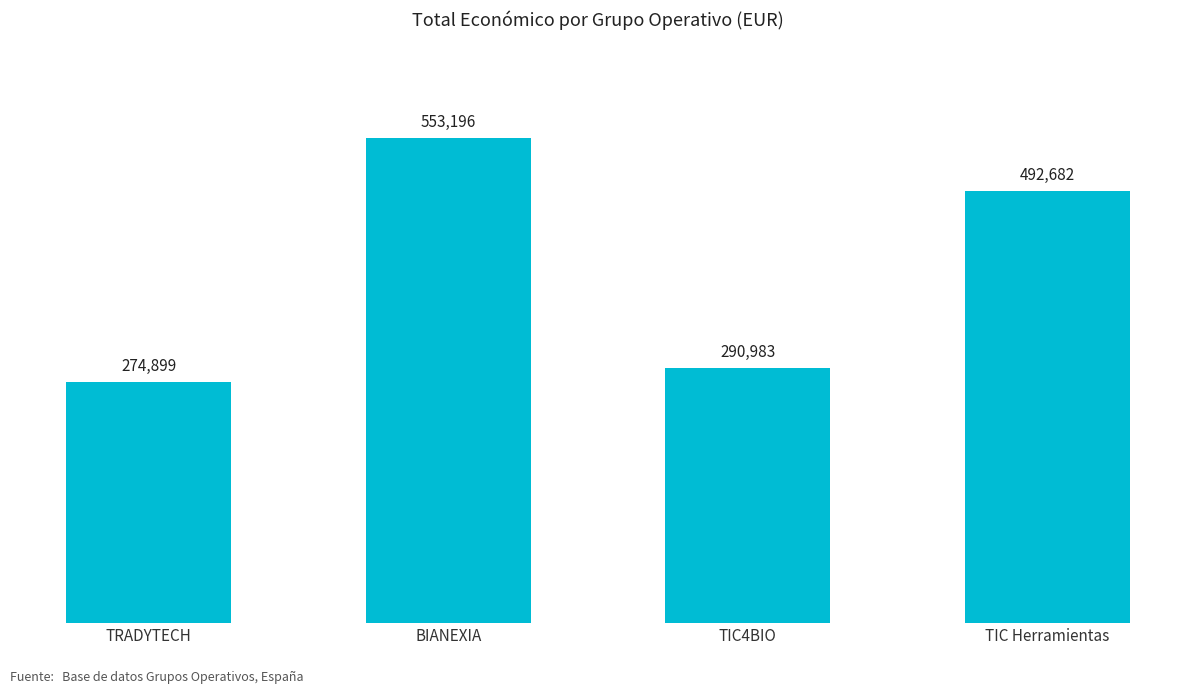

List the labels in order of value, smallest first.

TRADYTECH, TIC4BIO, TIC Herramientas, BIANEXIA